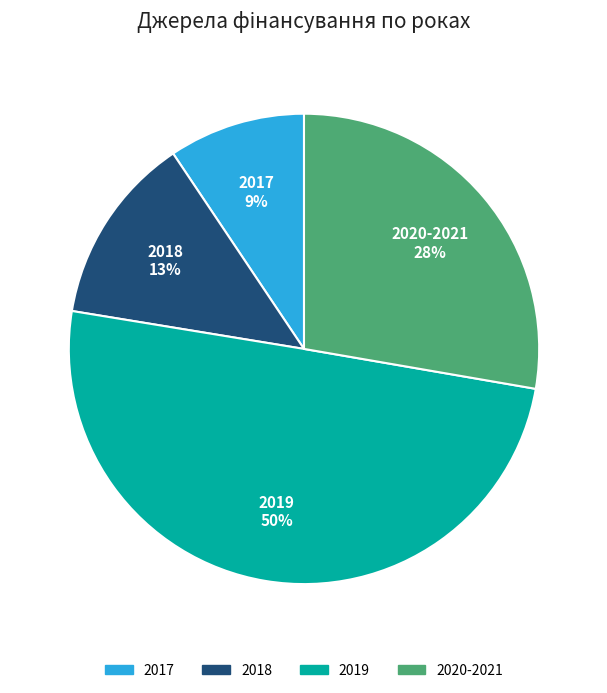

To the nearest percent, what is the average slice percentage?

25%